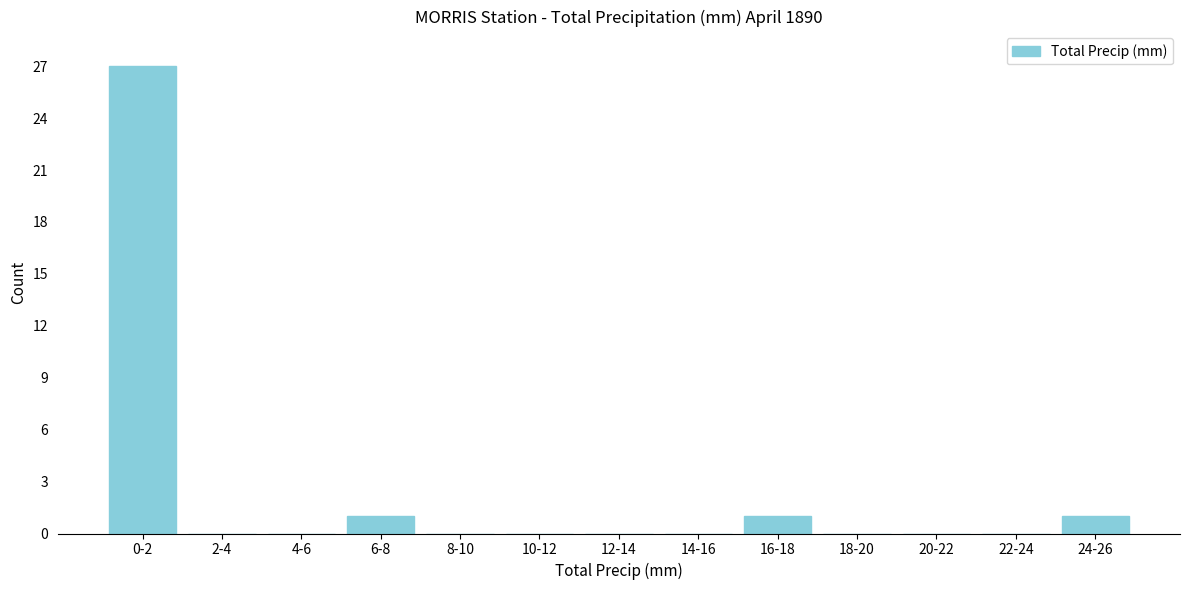

Reading left to right, list all the values displayed in this chart.

0-2=27	2-4=0	4-6=0	6-8=1	8-10=0	10-12=0	12-14=0	14-16=0	16-18=1	18-20=0	20-22=0	22-24=0	24-26=1